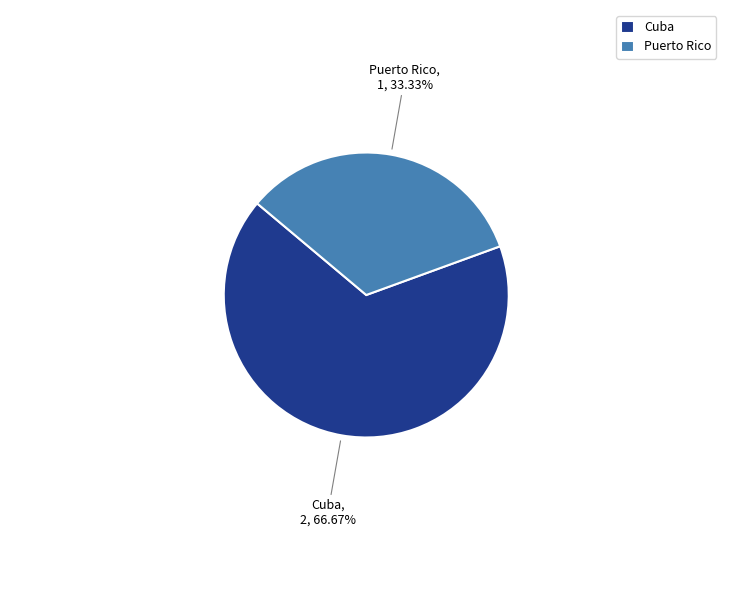

Rank the categories by value from highest to lowest.

Cuba, Puerto Rico